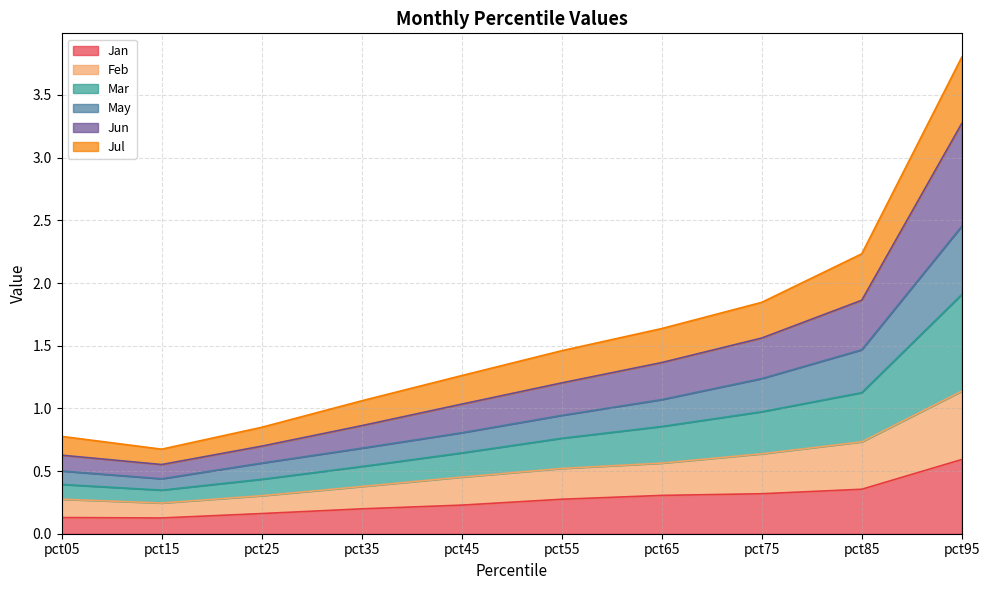

What is the smallest value displayed?

0.1